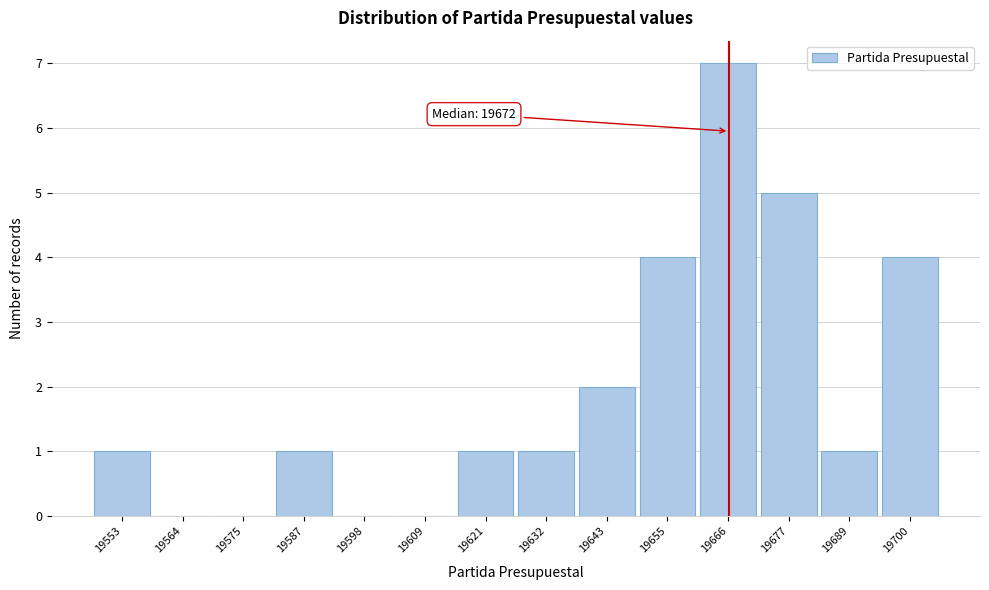

Reading right to left, extract all data points from this chart.

19700=4	19689=1	19677=5	19666=7	19655=4	19643=2	19632=1	19621=1	19609=0	19598=0	19587=1	19575=0	19564=0	19553=1